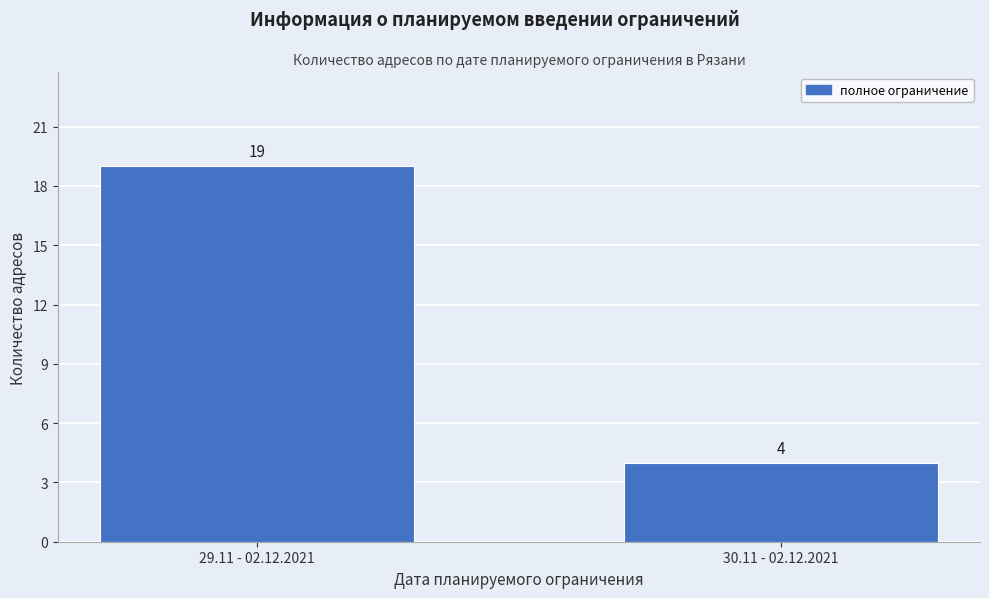

Reading left to right, extract all data points from this chart.

29.11 - 02.12.2021=19	30.11 - 02.12.2021=4